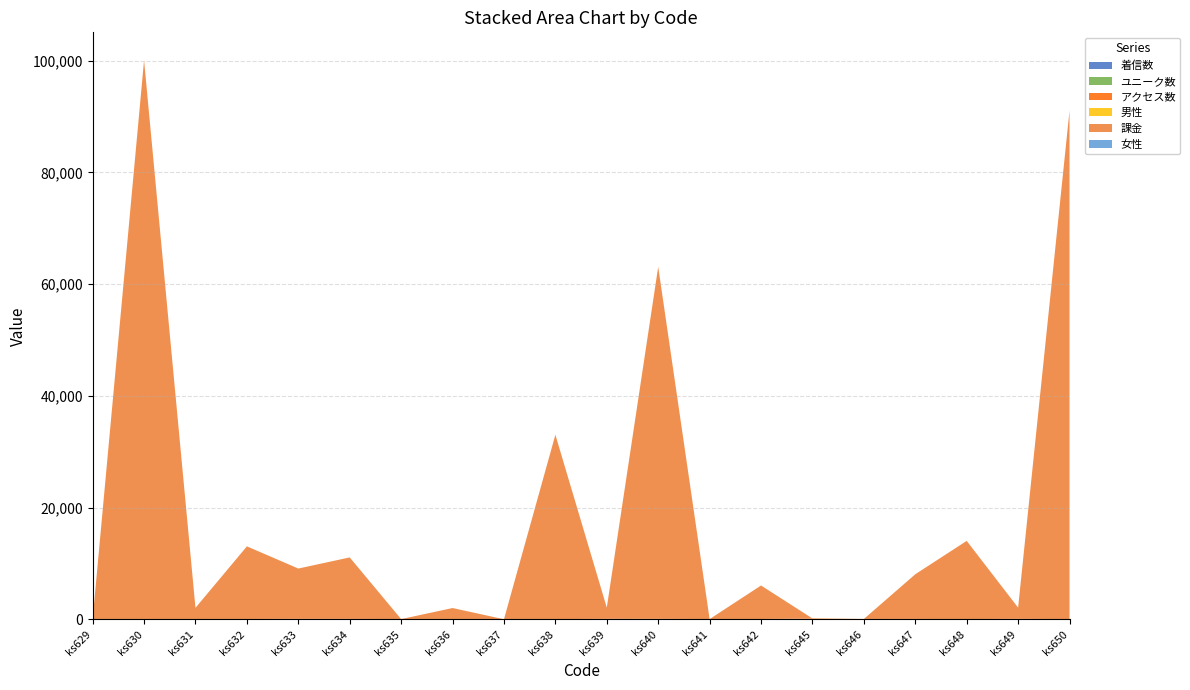

How many distinct data groups are displayed?

6